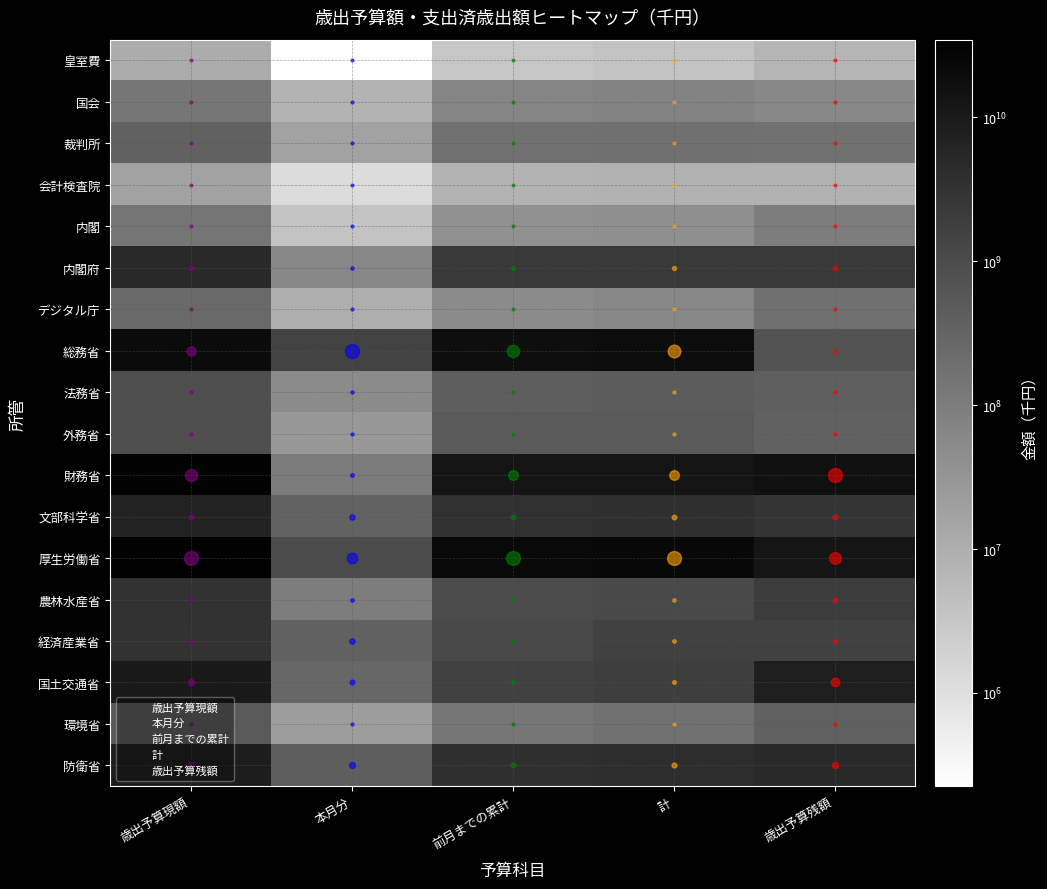

Reading right to left, transcribe all the data shown in this chart.

皇室費: 7300504	3567060	3341841	225218	10867565
国会: 60036625	76163859	68415637	7748221	136200484
裁判所: 164038490	180179394	162216835	17962559	344217885
会計検査院: 8776216	8739744	7548316	1191427	17515960
内閣: 100845320	42481545	38723936	3757608	143326865
内閣府: 2411980386	2458805931	2397304352	61501579	4870786318
デジタル庁: 178260415	61204249	51005318	10198930	239464664
総務省: 699839437	19348861408	17858846059	1490015349	20048700846
法務省: 407785978	465964957	414216942	51748014	873750935
外務省: 342962212	538603293	509952943	28650350	881565506
財務省: 15689088617	13235408667	13124123903	111284763	28924497284
文部科学省: 2944329699	3763759859	3428695625	335064233	6708089558
厚生労働省: 12762526935	21843978194	20800484992	1043493202	34606505129
農林水産省: 2088950452	1136591907	1037466383	99125524	3225542360
経済産業省: 1633707666	1540200847	1191355617	348845229	3173908513
国土交通省: 8182287082	1876613453	1601412780	275200672	10058900535
環境省: 378771565	162466465	140575459	21891006	541238031
防衛省: 4657351658	4172534526	3752028173	420506353	8829886185